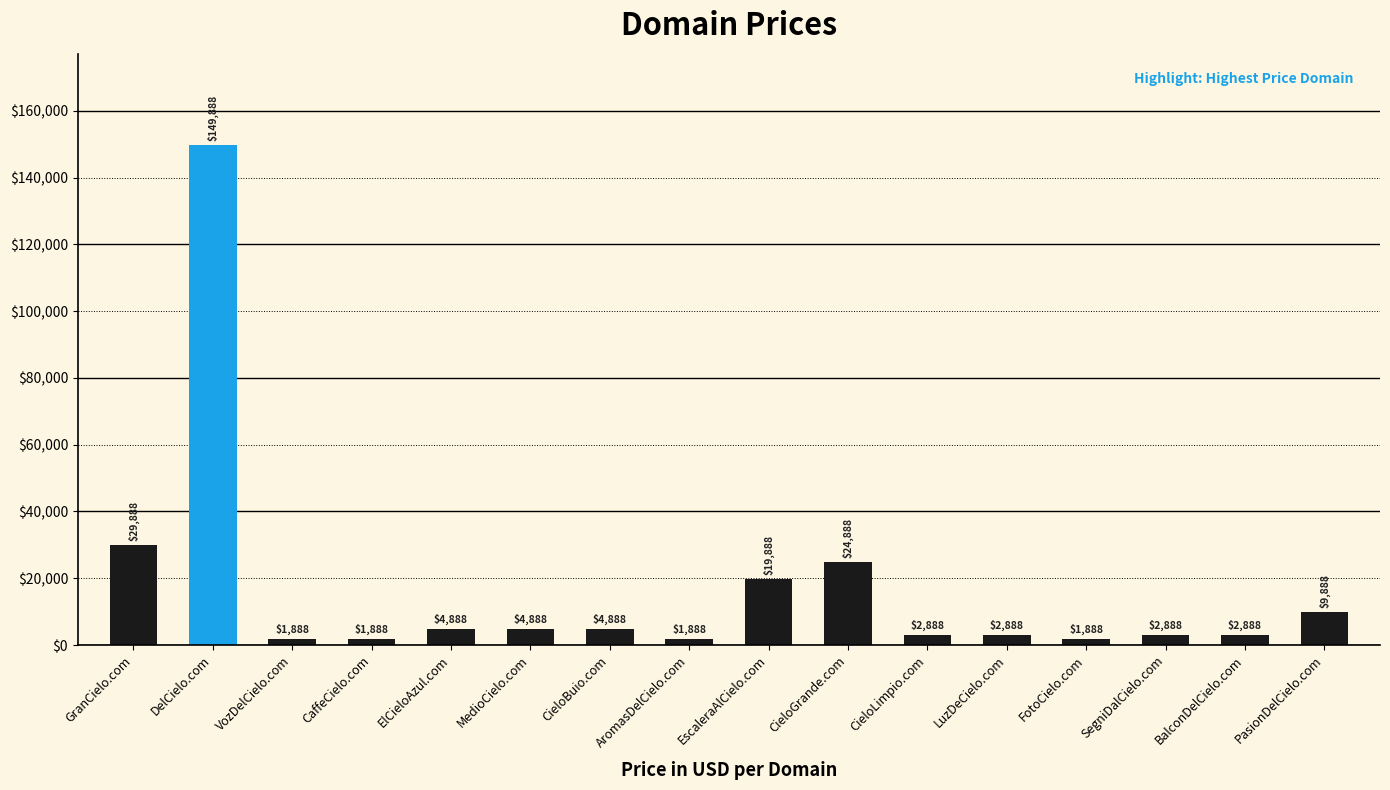

What is the change in value from VozDelCielo.com to BalconDelCielo.com?

+1000